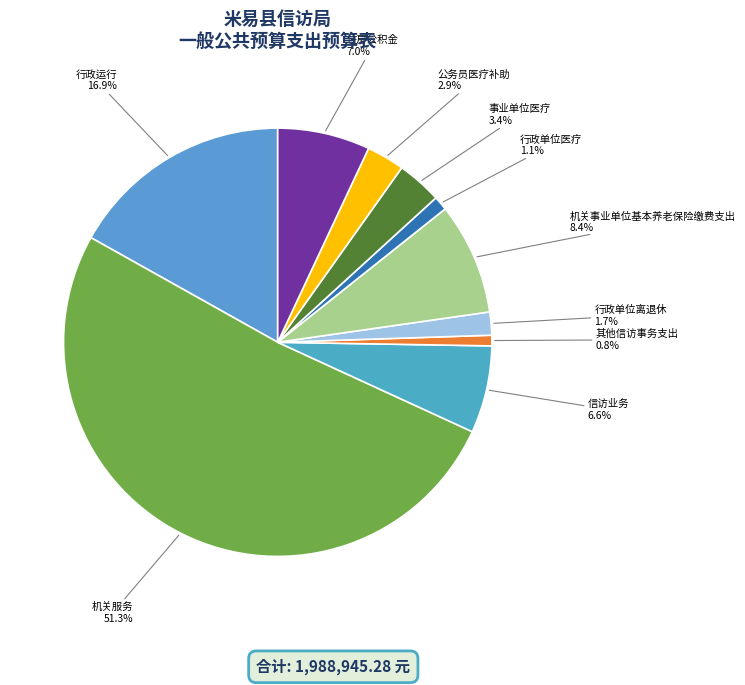

How many segments does this pie chart have?

10